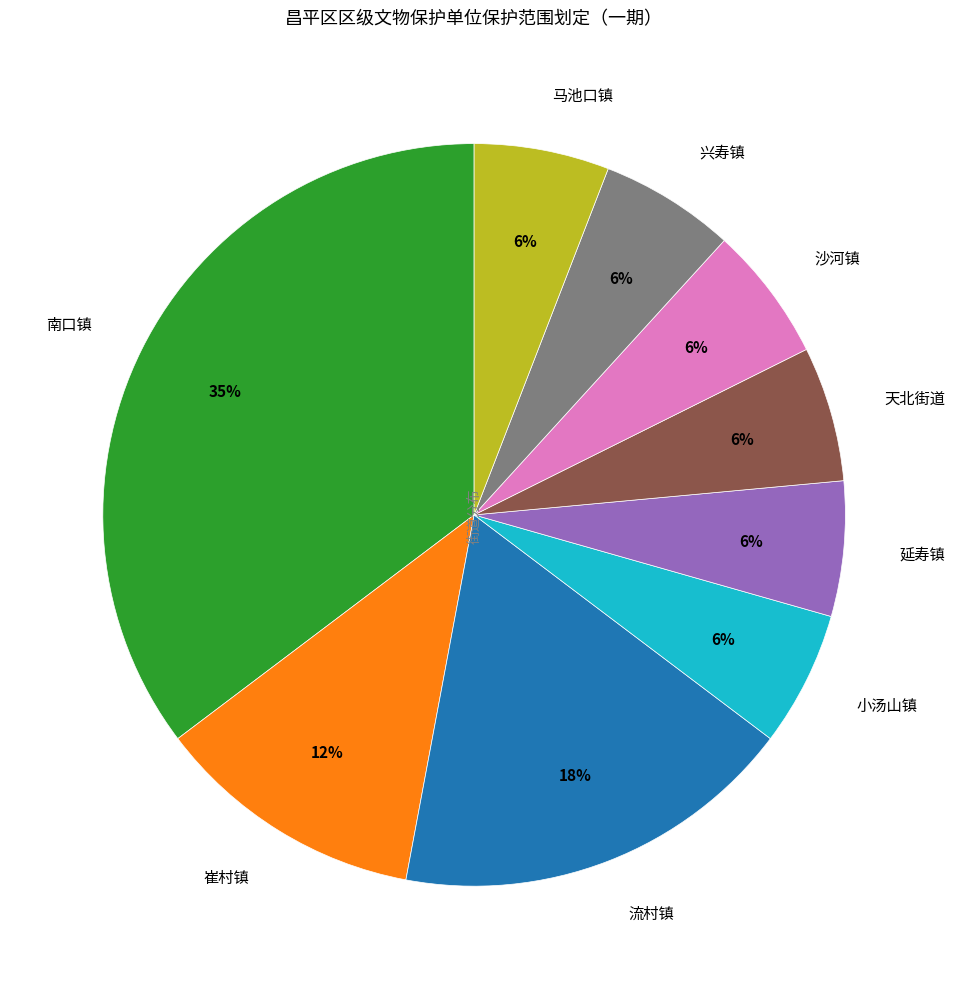

Which slice is the largest?

南口镇